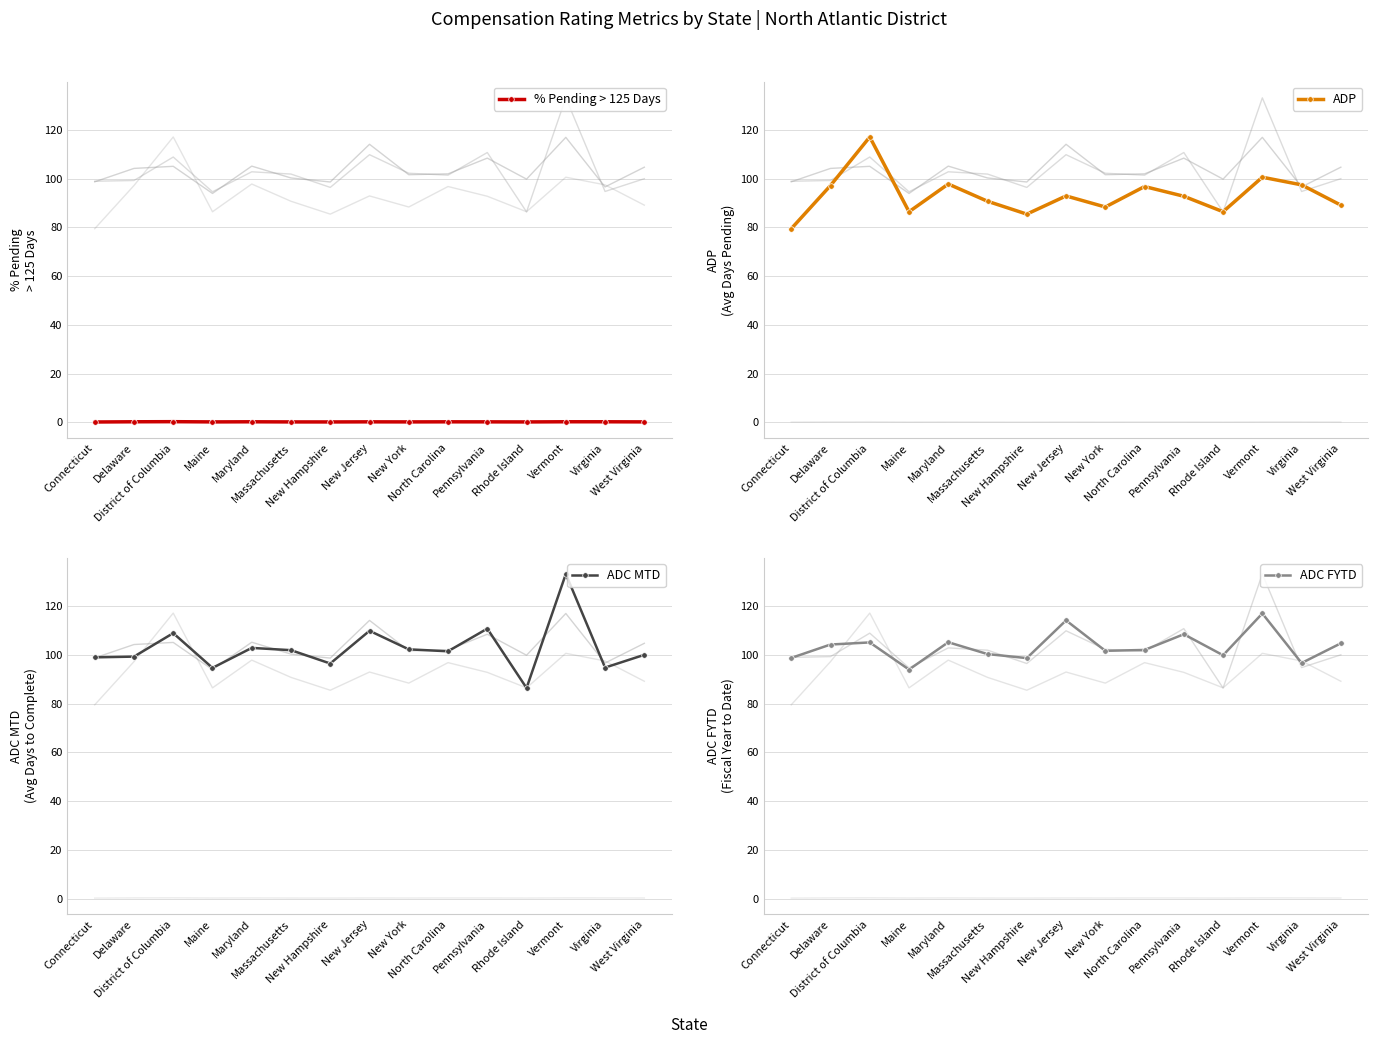

What is the approximate value of ADP at Rhode Island?

86.4